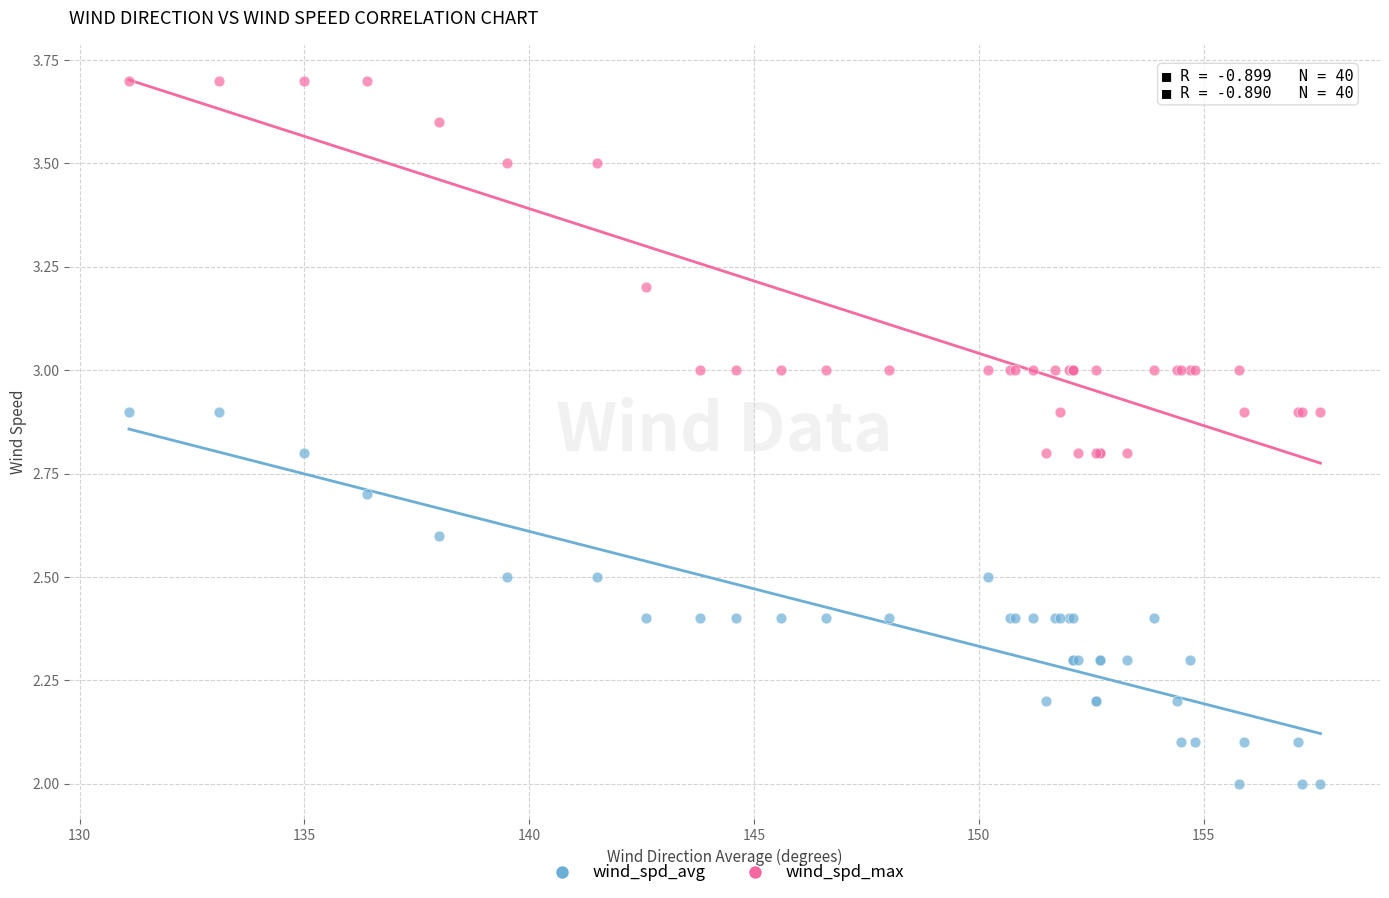

Which series contains the highest Y value?

wind_spd_max